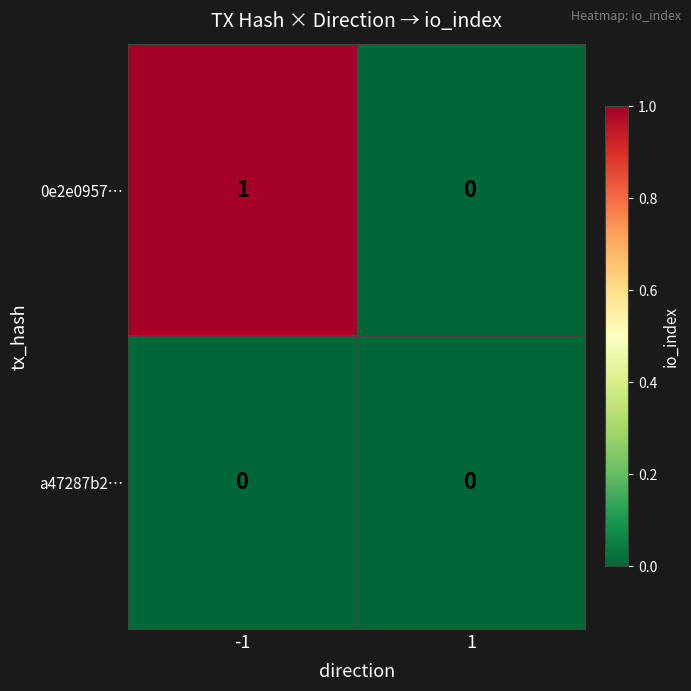

List the series in order of their peak value, lowest first.

a47287b2…, 0e2e0957…